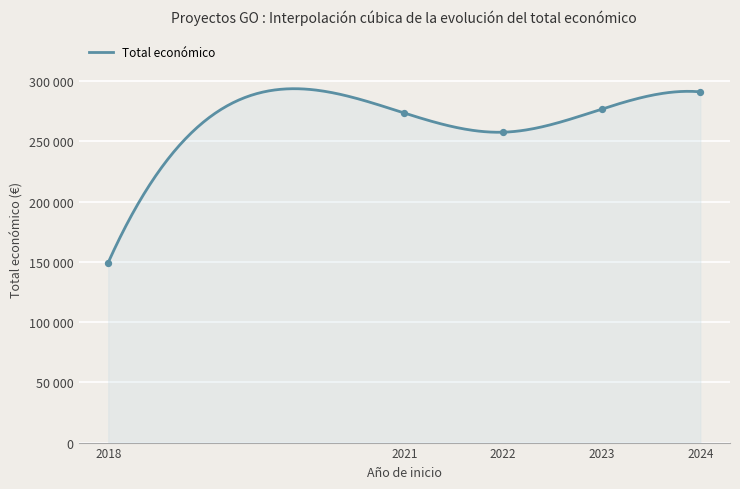

Which has a higher value, 2024 or 2021?

2024